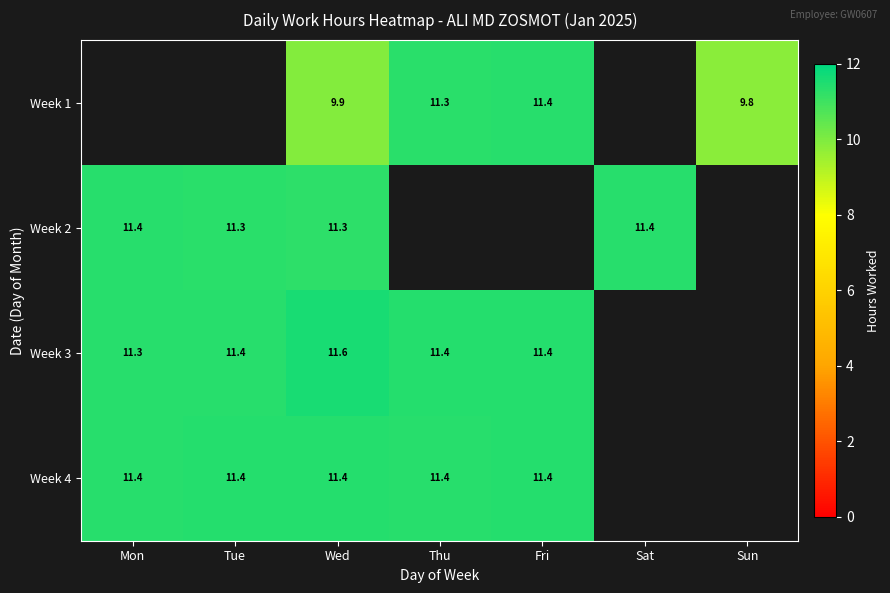

Which has a higher value, Sun or Sat?

Sat